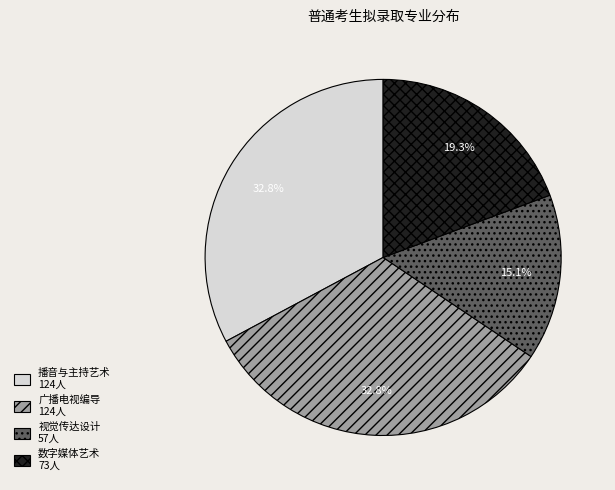

What portion of the pie excludes 数字媒体艺术?

80.7%